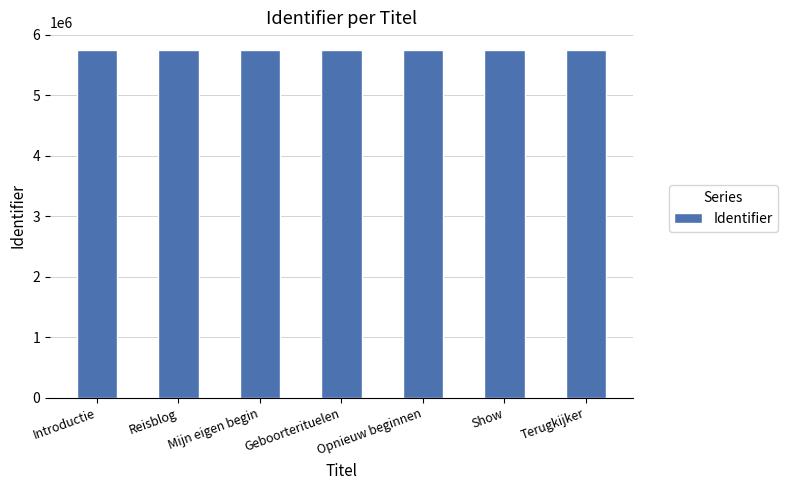

The value at Terugkijker is 5752880. True or false?

True